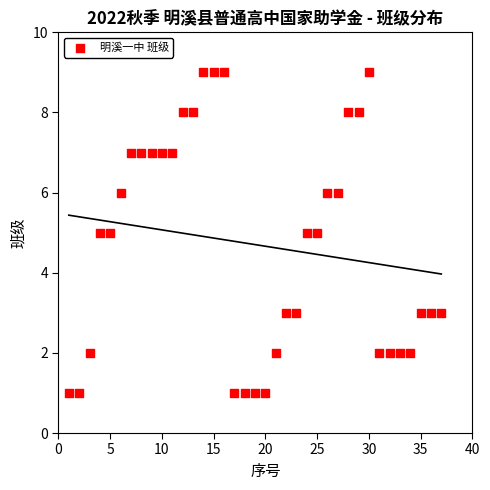

What is the range of X values (max minus min)?

36